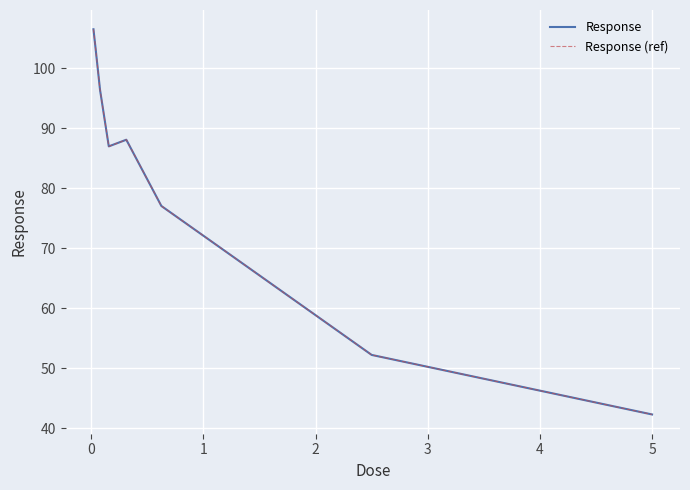

Does the chart have visible grid lines?

Yes